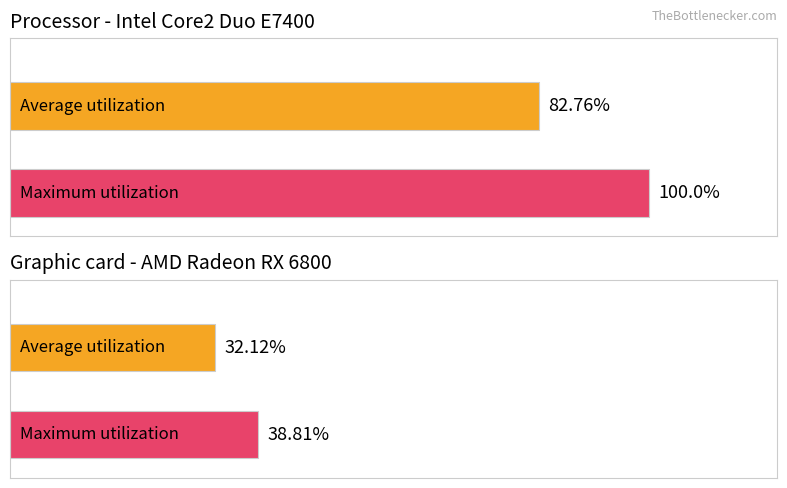

What is the difference between the maximum and minimum values in the Maximum utilization series?

61.2